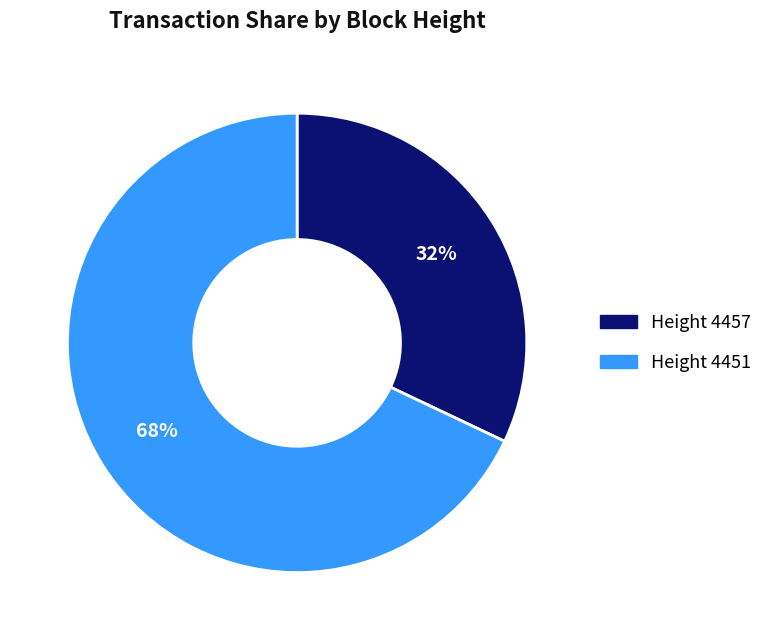

Which category has the biggest portion of the pie?

Height 4451